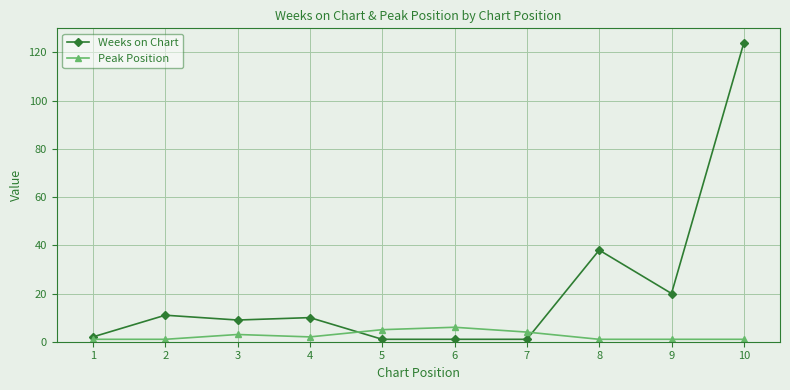

Which series changed the most between 4 and 8?

Weeks on Chart